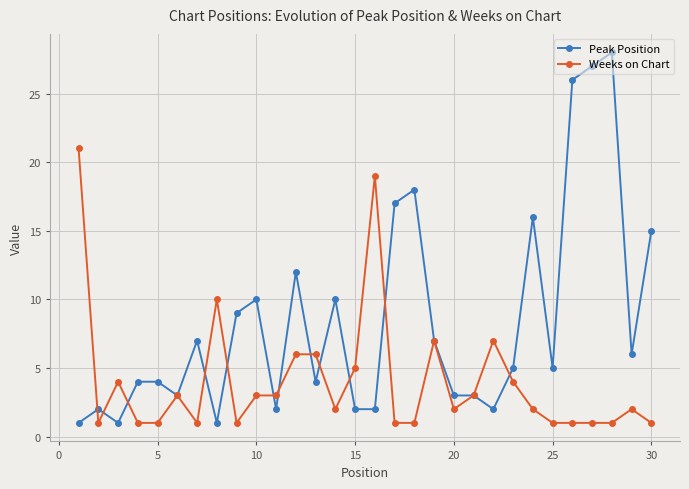

Rank the series by their average value, from highest to lowest.

Peak Position, Weeks on Chart